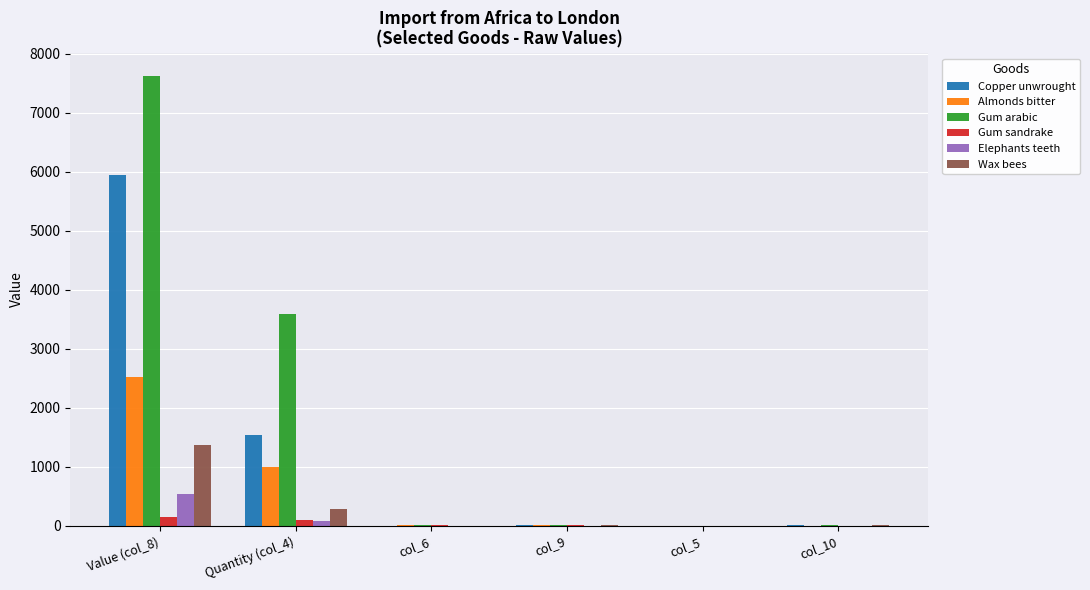

What is the sum of all Copper unwrought values?

7498